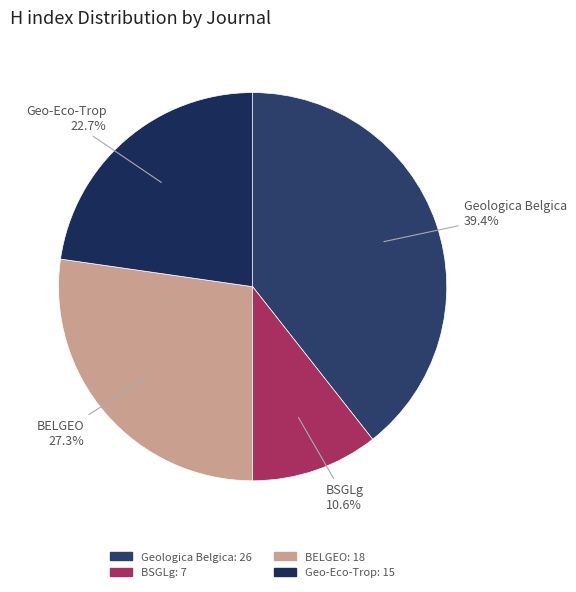

Rank the categories by value from highest to lowest.

Geologica Belgica, BELGEO, Geo-Eco-Trop, BSGLg